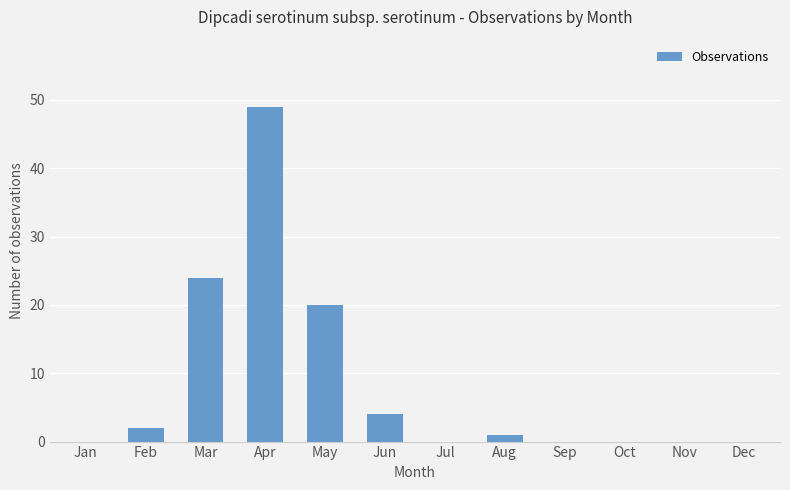

Reading left to right, list all the values displayed in this chart.

0	2	24	49	20	4	0	1	0	0	0	0